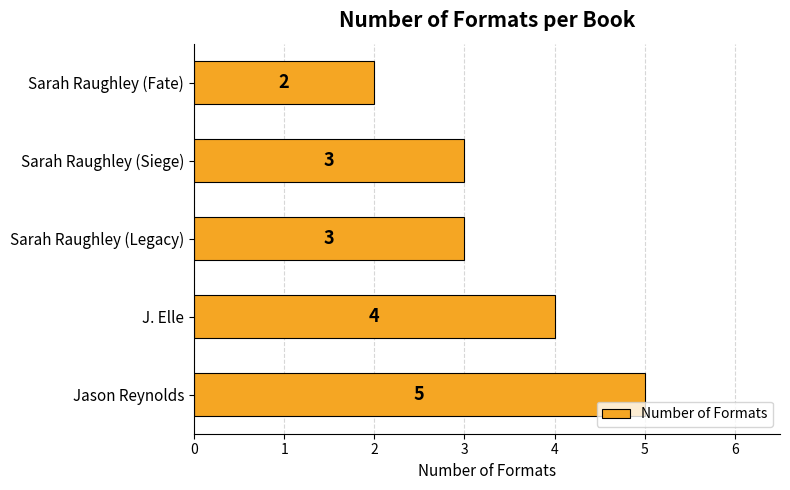

What is the average value?

3